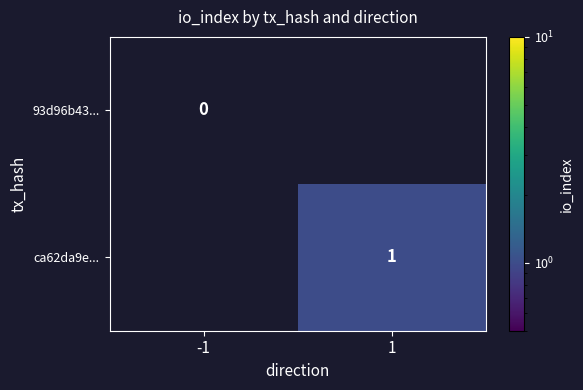

How many distinct data groups are displayed?

2